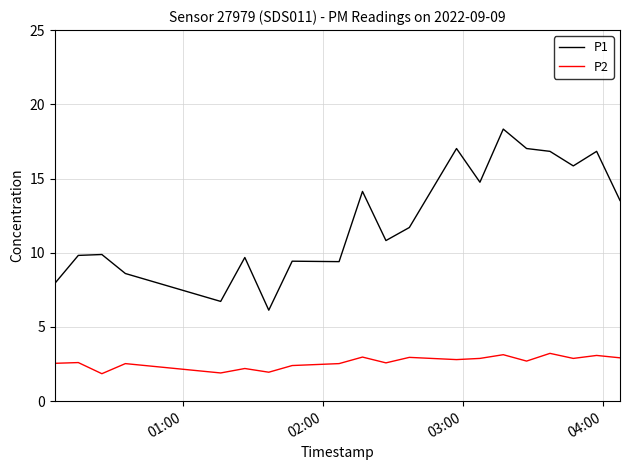

What is the difference between the maximum and minimum values in the P1 series?

12.2